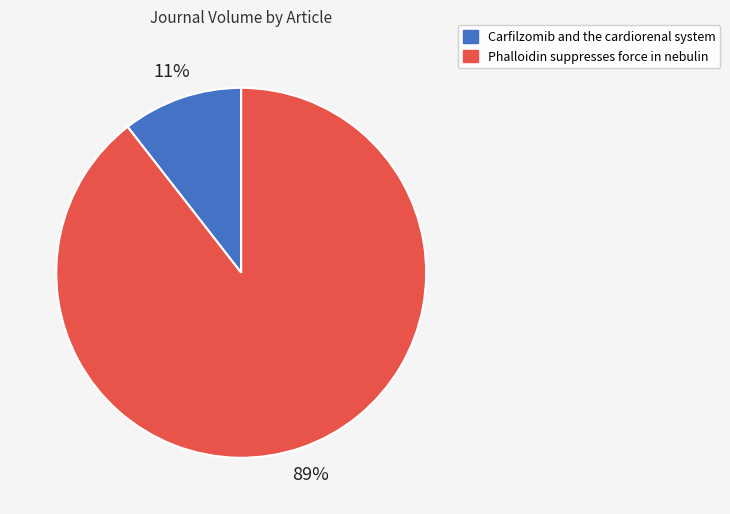

Does any single category account for the majority?

Yes